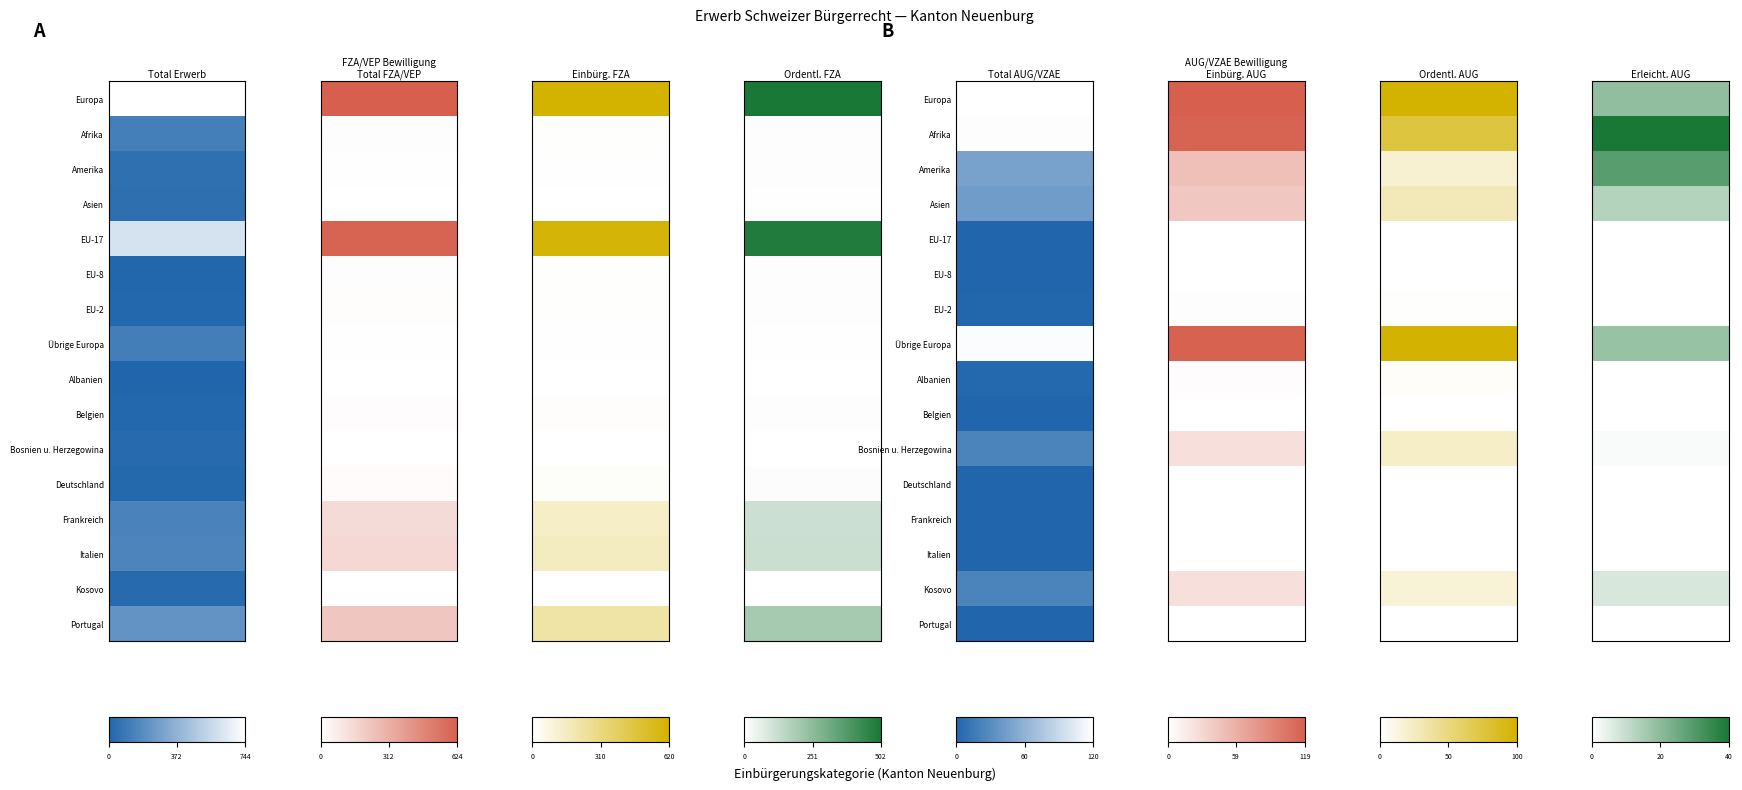

Which series has the largest total across all categories?

Europa